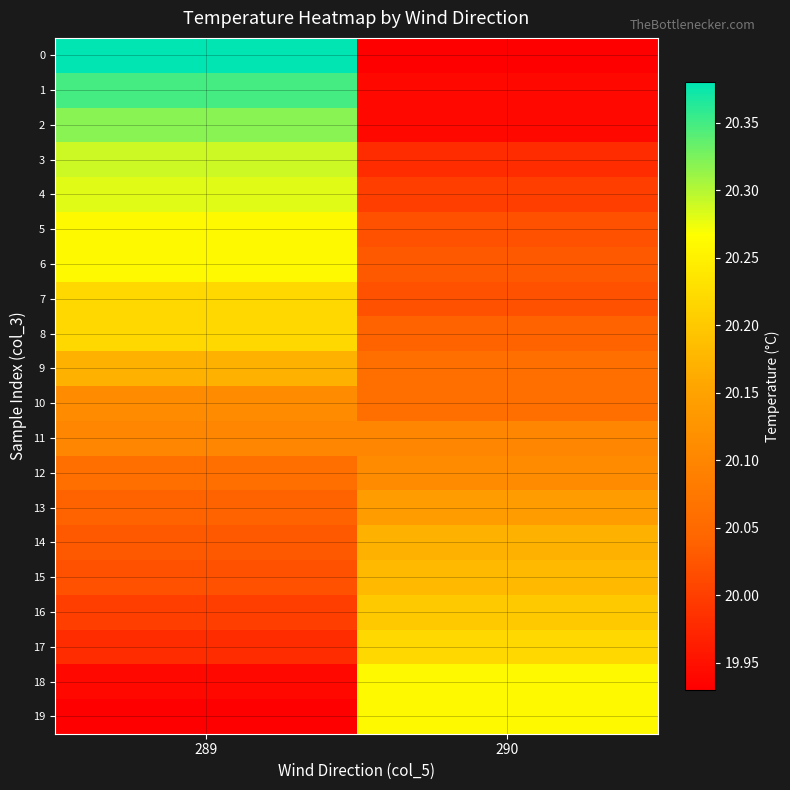

Reading left to right, extract all data points from this chart.

0: 289=20.4	290=19.9
1: 289=20.4	290=19.9
2: 289=20.3	290=19.9
3: 289=20.3	290=20.0
4: 289=20.3	290=20.0
5: 289=20.3	290=20.0
6: 289=20.3	290=20.0
7: 289=20.2	290=20.0
8: 289=20.2	290=20.0
9: 289=20.2	290=20.1
10: 289=20.1	290=20.1
11: 289=20.1	290=20.1
12: 289=20.1	290=20.1
13: 289=20.0	290=20.1
14: 289=20.0	290=20.2
15: 289=20.0	290=20.2
16: 289=20.0	290=20.2
17: 289=20.0	290=20.2
18: 289=19.9	290=20.3
19: 289=19.9	290=20.3